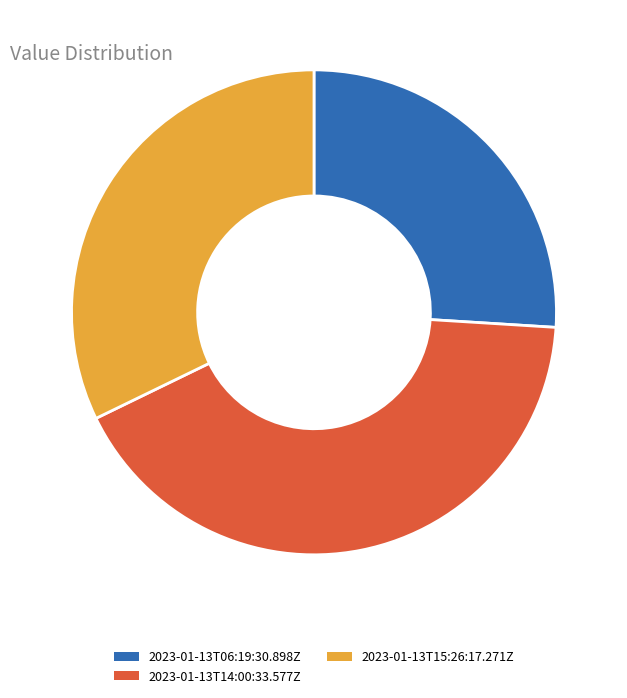

Is it true that 2023-01-13T06:19:30.898Z is 26% of the pie?

True